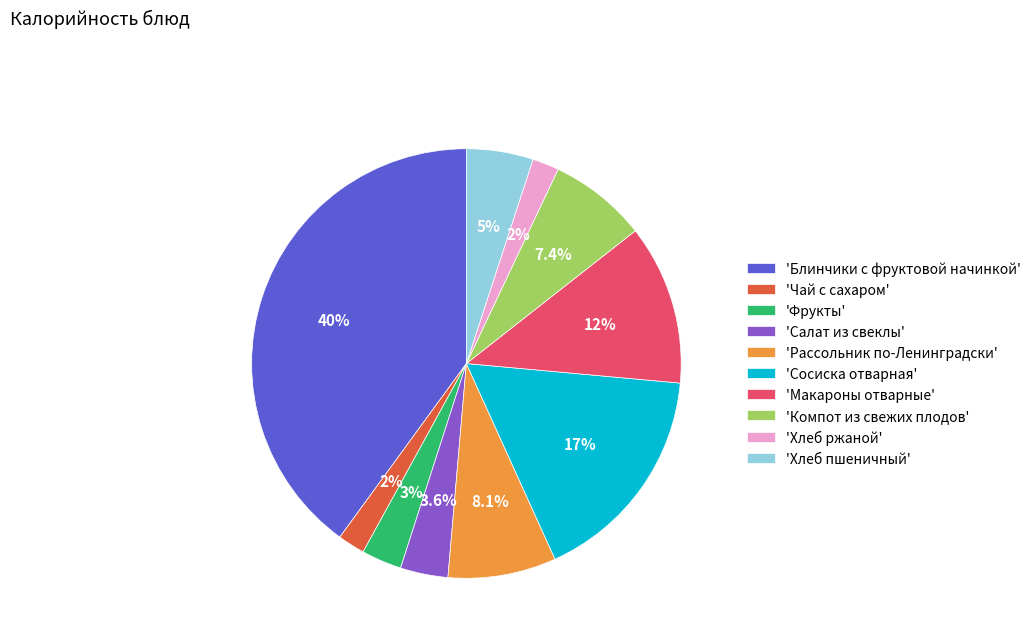

Is there any slice that represents more than half of the pie?

No